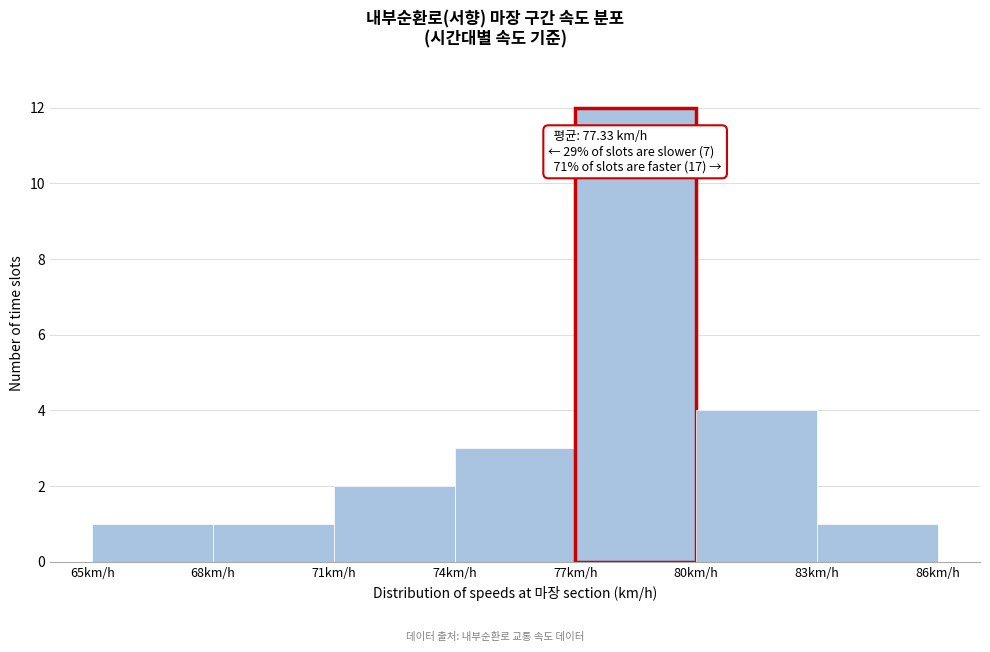

Which range on the x-axis has the tallest bar?

77 to 80